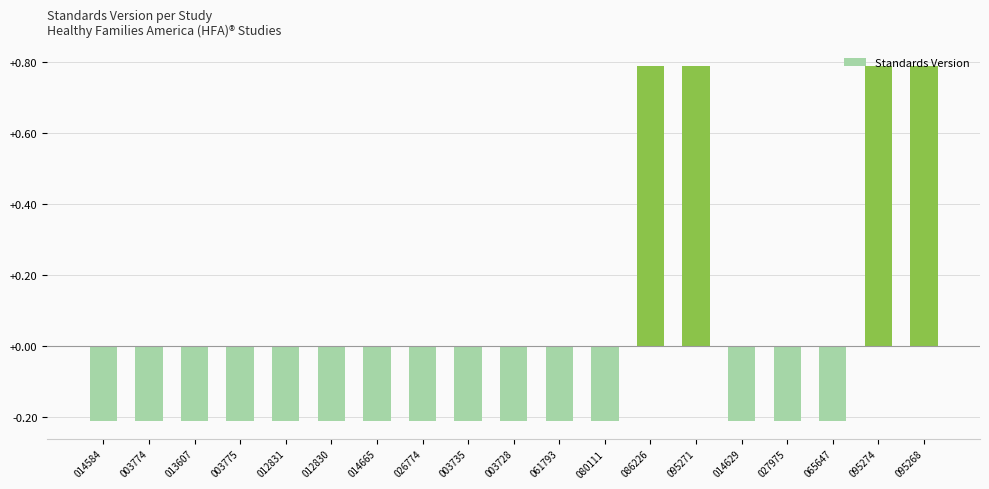

How many positive values are there?

4